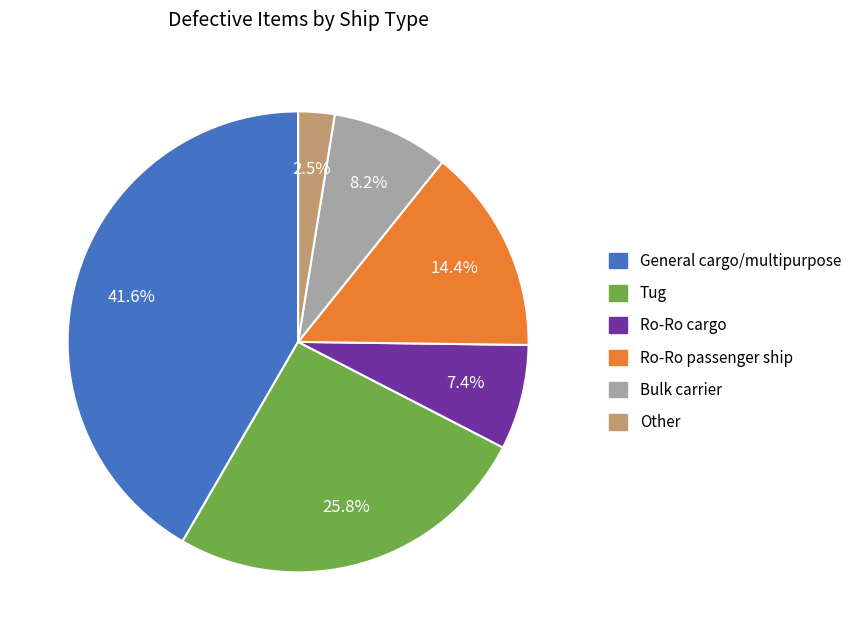

What percentage is the Ro-Ro cargo slice, to the nearest percent?

7%